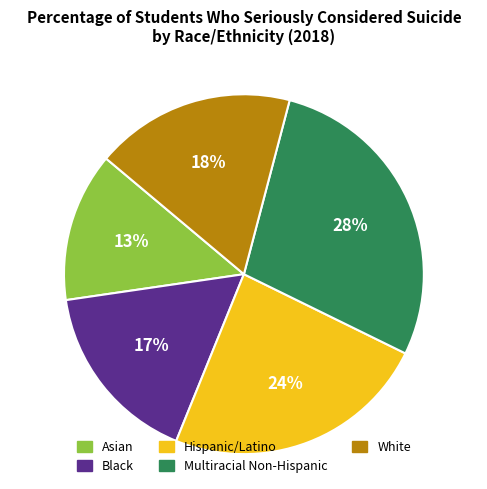

Is there any slice that represents more than half of the pie?

No